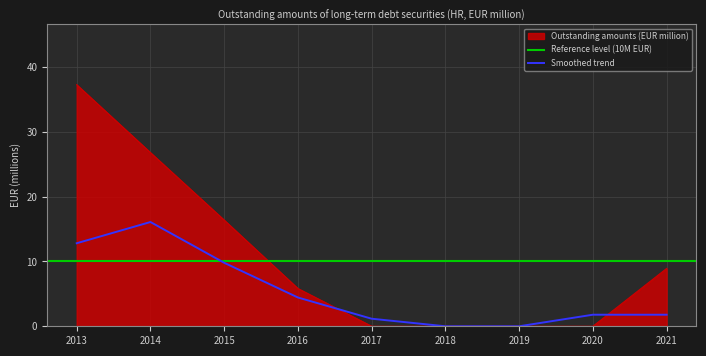

What is the difference between the values at 2021 and 2017?

8.9